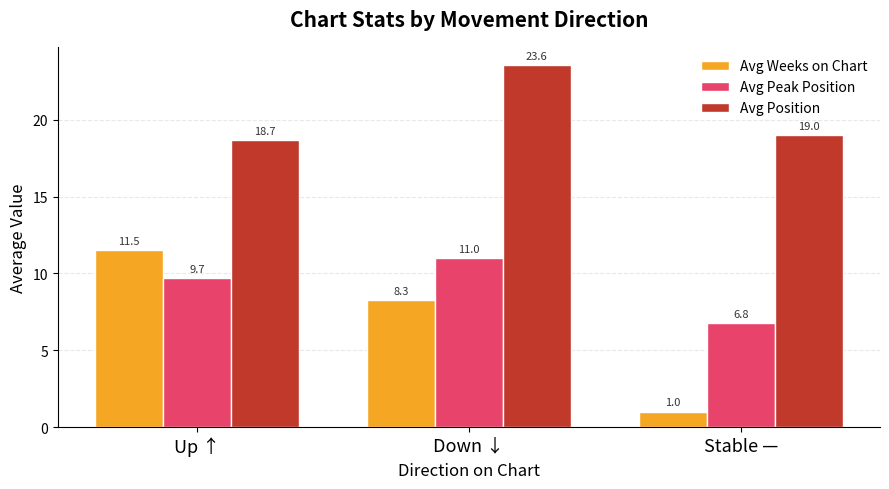

What is the approximate value of Avg Peak Position at Stable —?

6.8